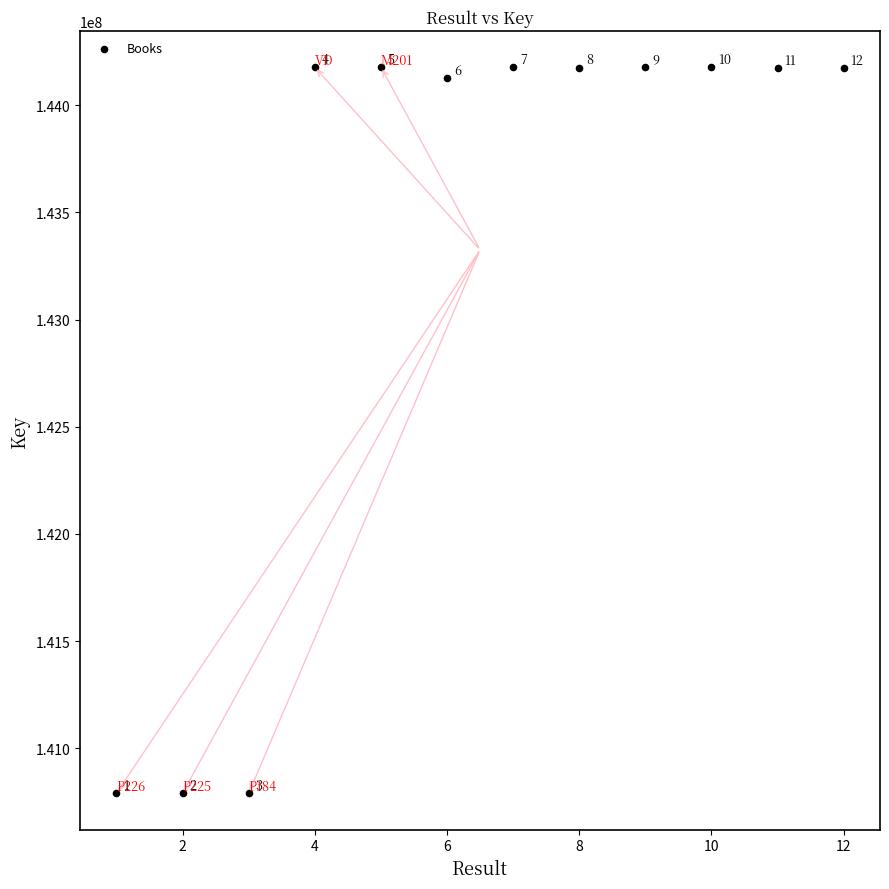

What is the average Y value?

143325308